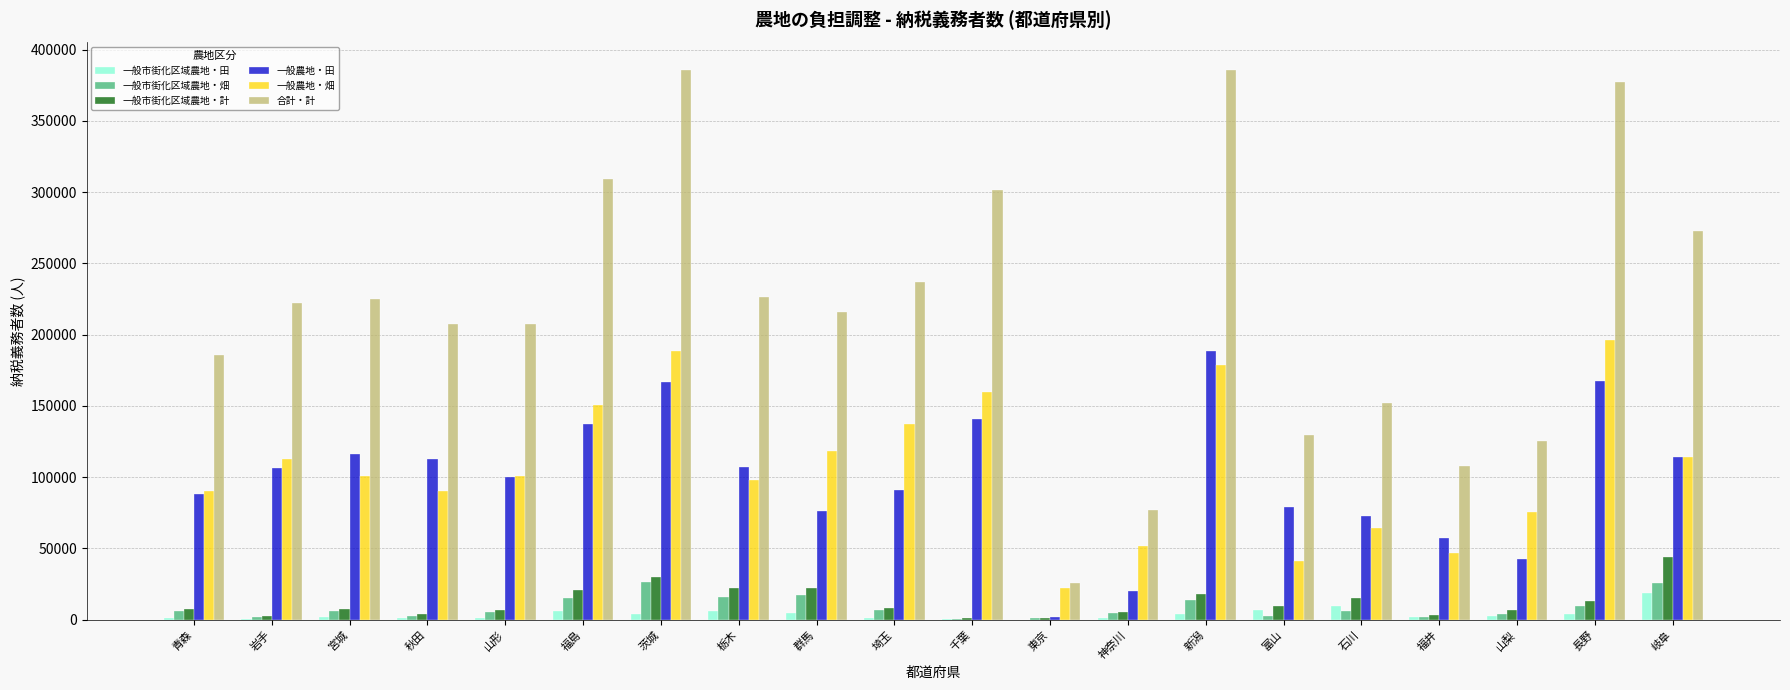

The value of 合計・計 at 秋田 is 207359. True or false?

True